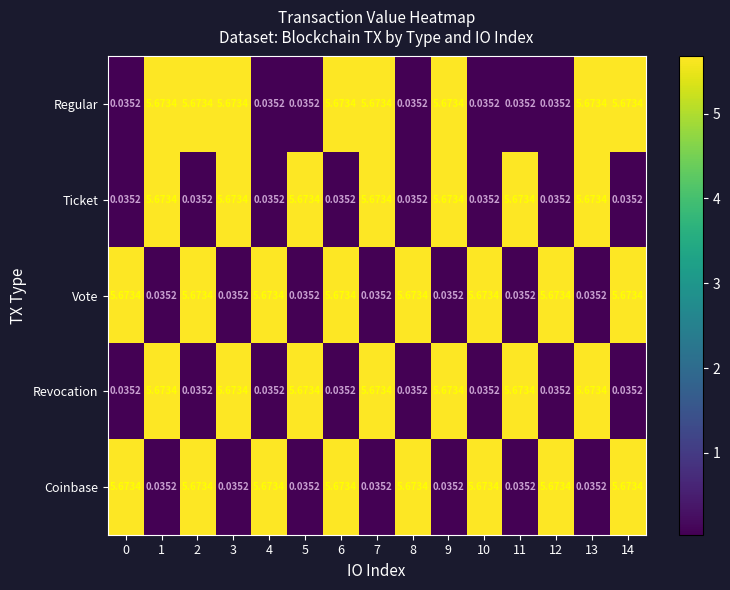

How many data points in Vote are less than 5?

7